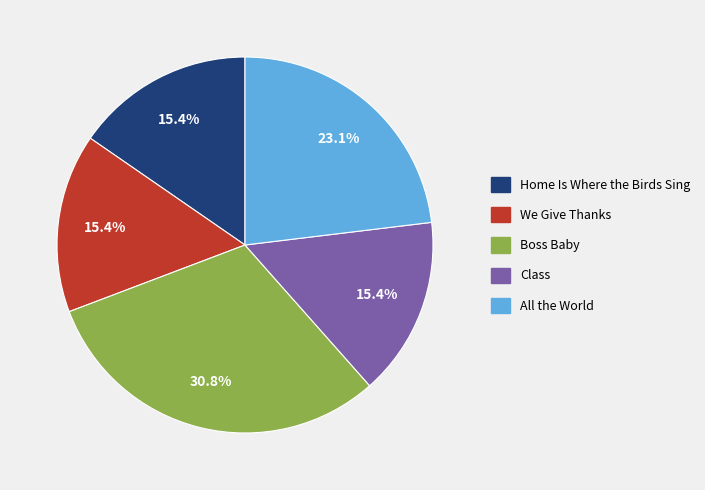

How much of the chart is everything except We Give Thanks?

84.6%